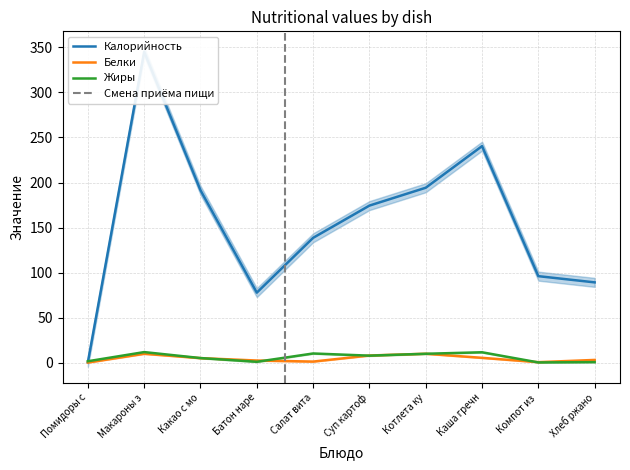

True or false: Калорийность and Белки intersect in this chart.

False